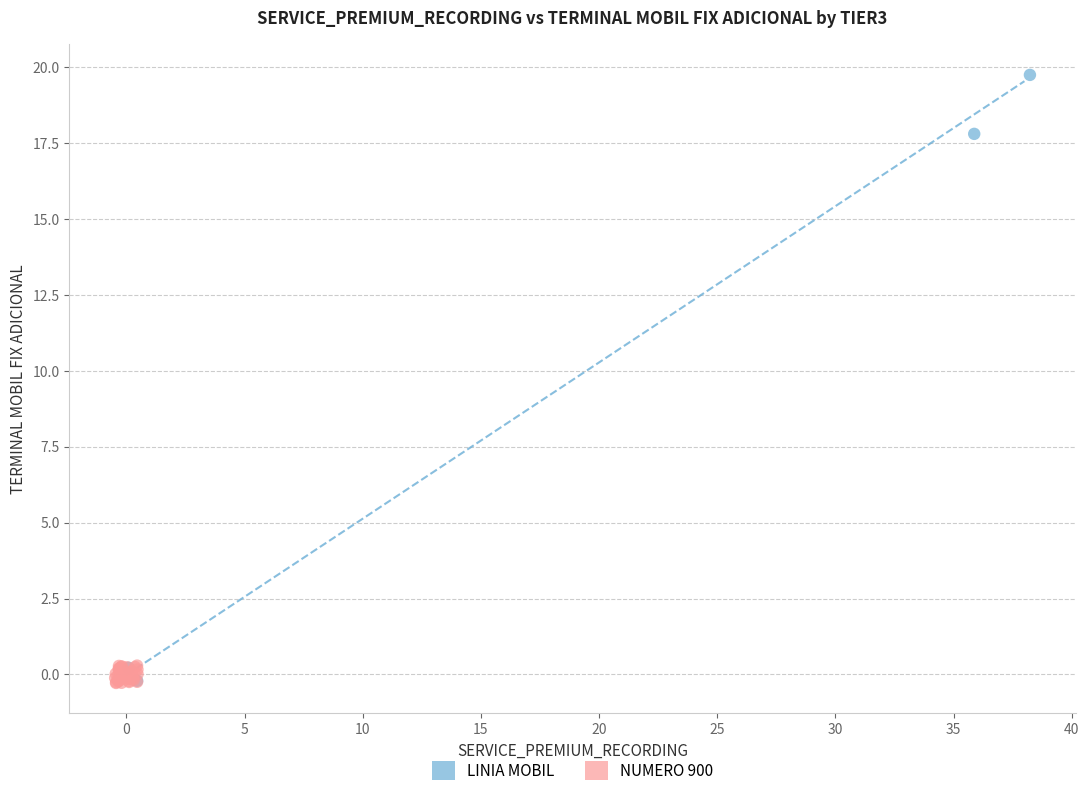

Which series has the widest spread of Y values?

LINIA MOBIL